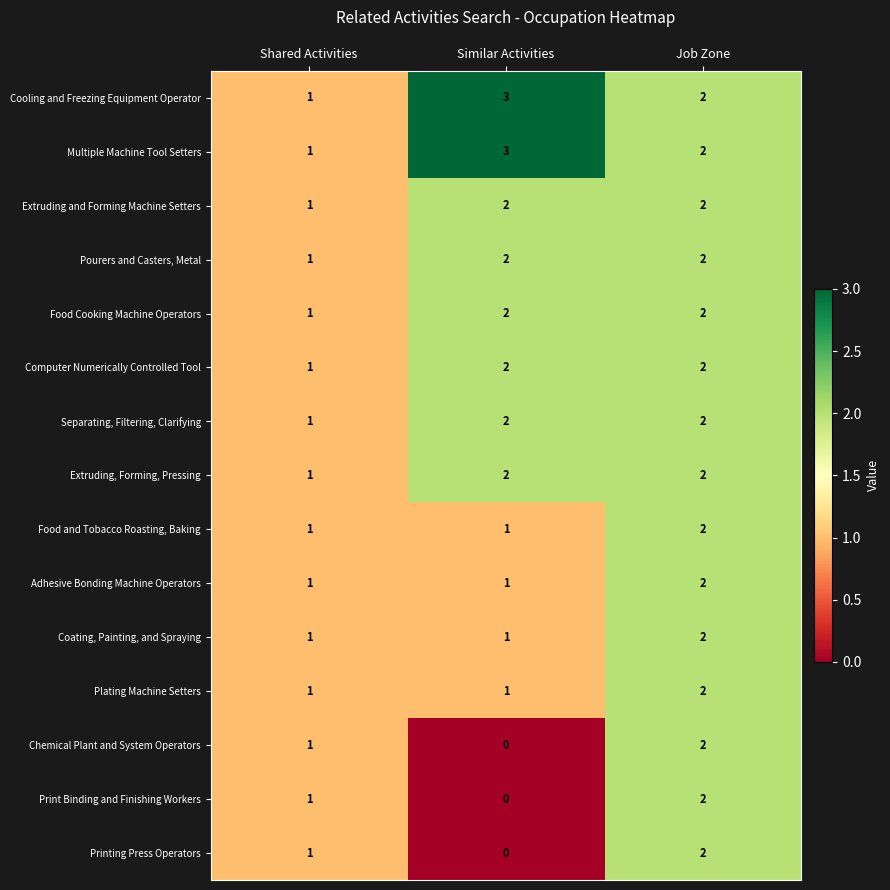

Where is Extruding and Forming Machine Setters nearest to the value 1?

Shared Activities